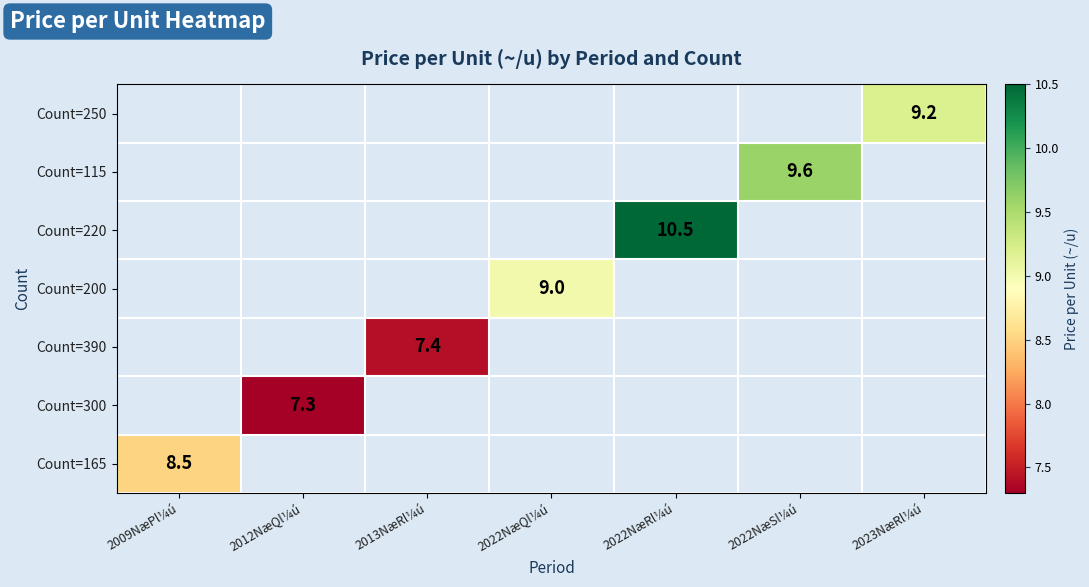

Which category has the highest value across all series?

2022NæRl¼ú